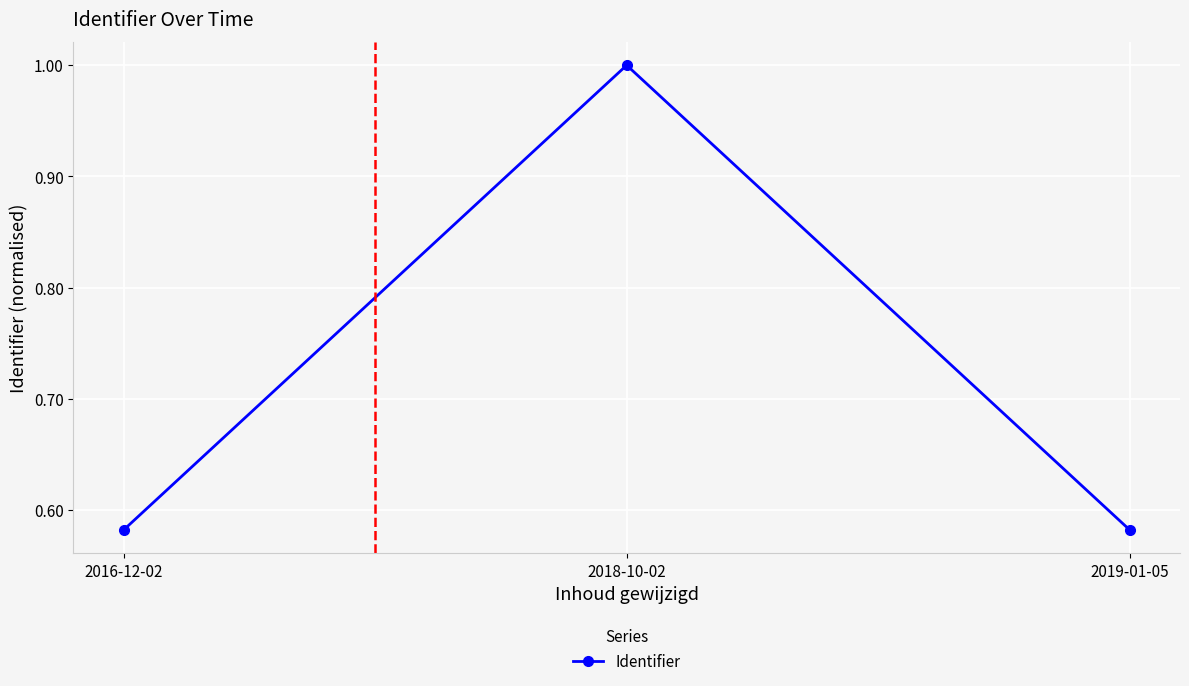

What is the sum of all values?

2.2